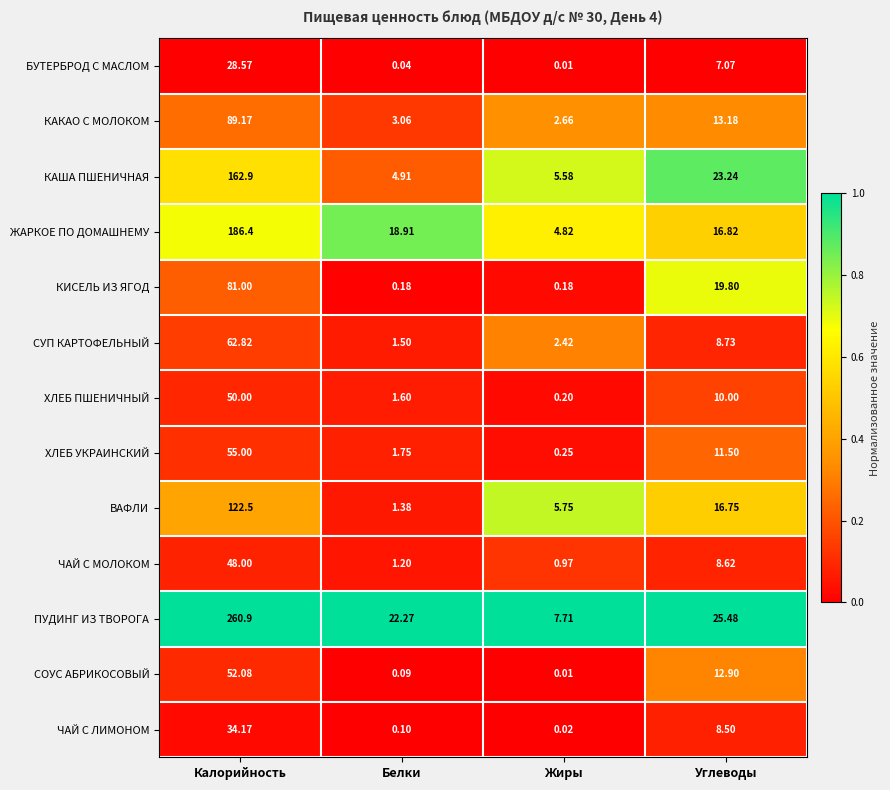

How many series are shown in this chart?

13